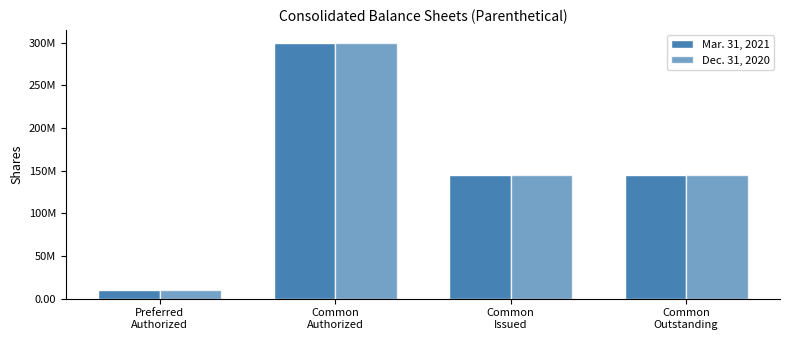

Which has a higher value, Preferred
Authorized or Common
Issued?

Common
Issued